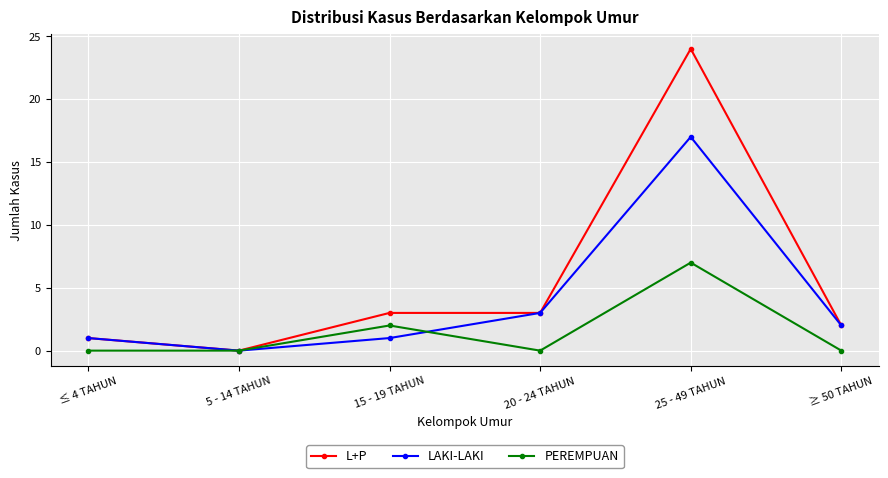

Reading left to right, extract all data points from this chart.

L+P: 1	0	3	3	24	2
LAKI-LAKI: 1	0	1	3	17	2
PEREMPUAN: 0	0	2	0	7	0